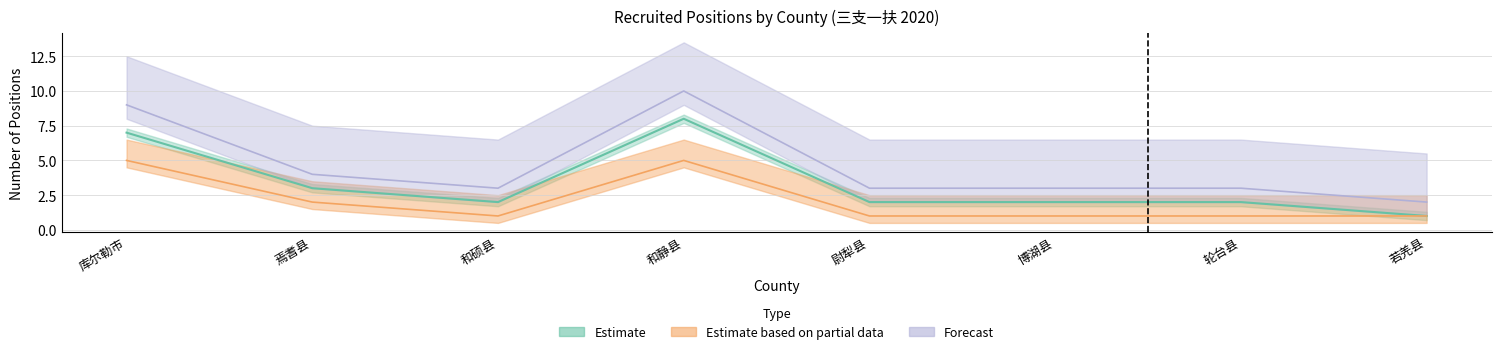

Is the value of Forecast at 库尔勒市 greater than the value of Estimate at 若羌县?

Yes